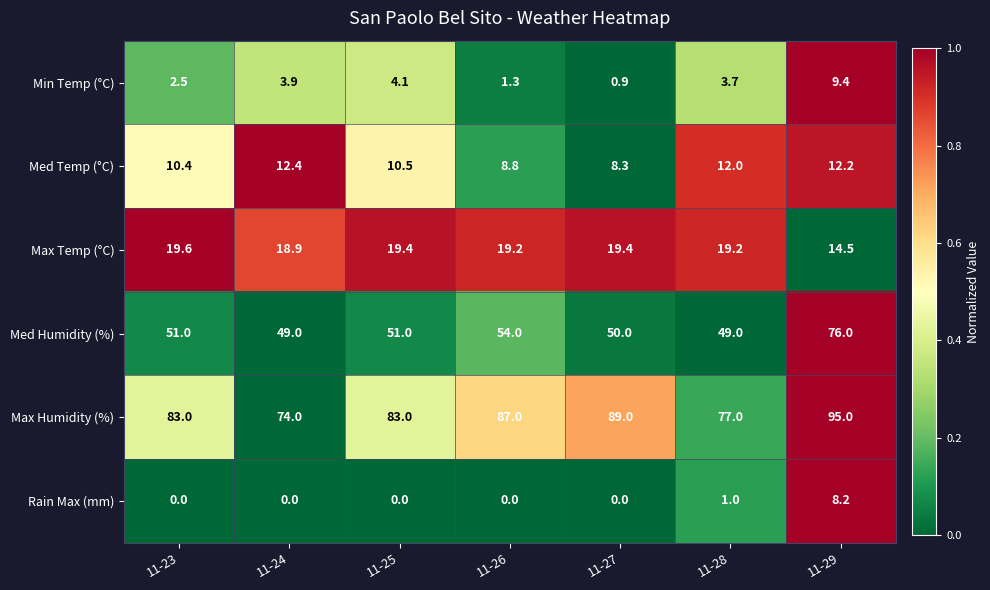

Which series has the largest range (max minus min)?

Med Humidity (%)